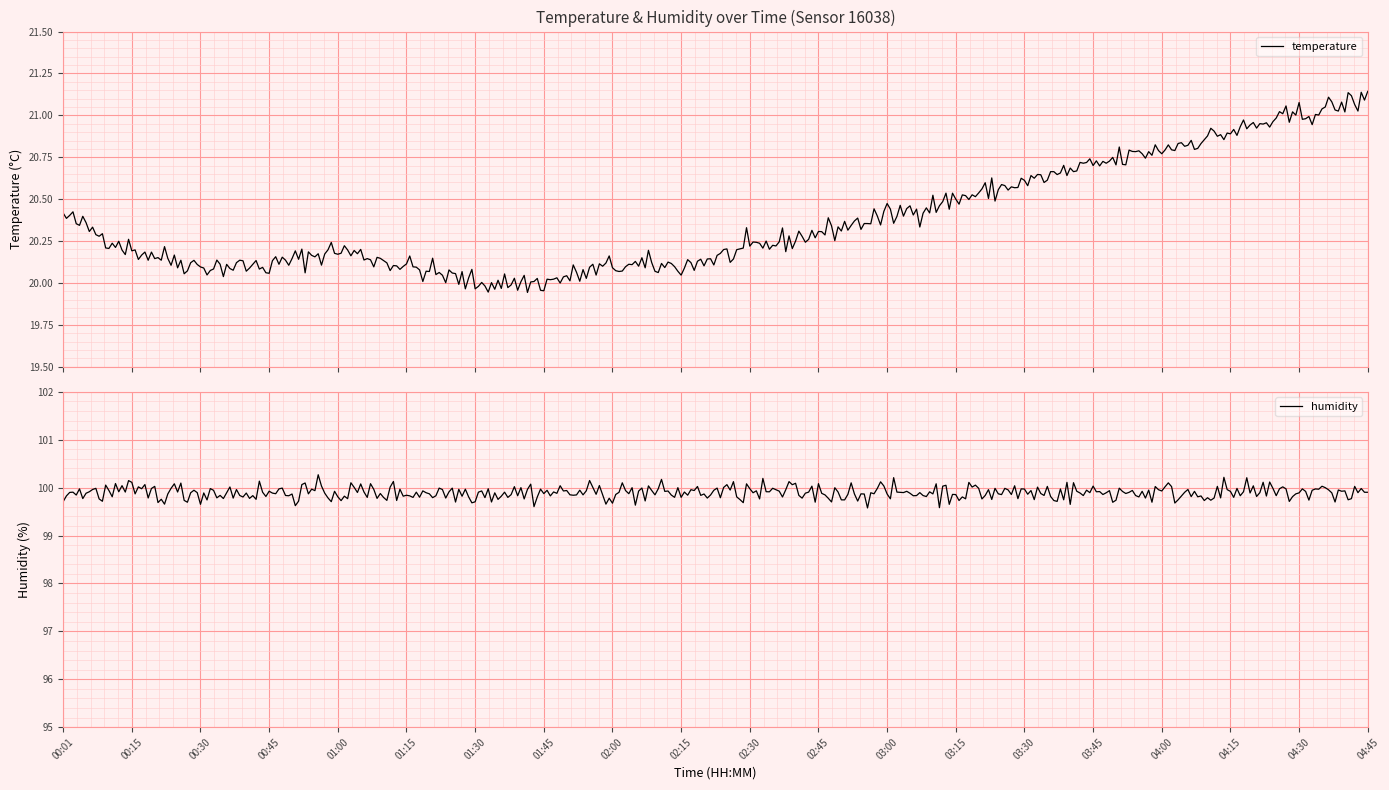

What is the lowest value of the humidity series?

99.6